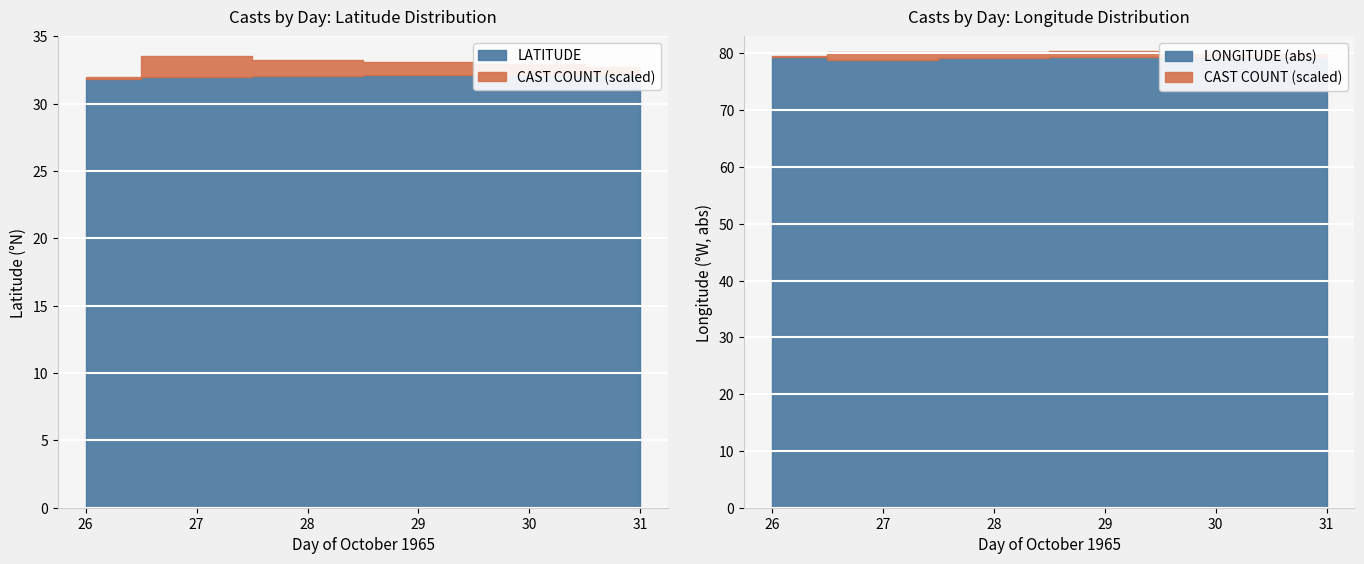

How many data points in LATITUDE are less than 32?

1